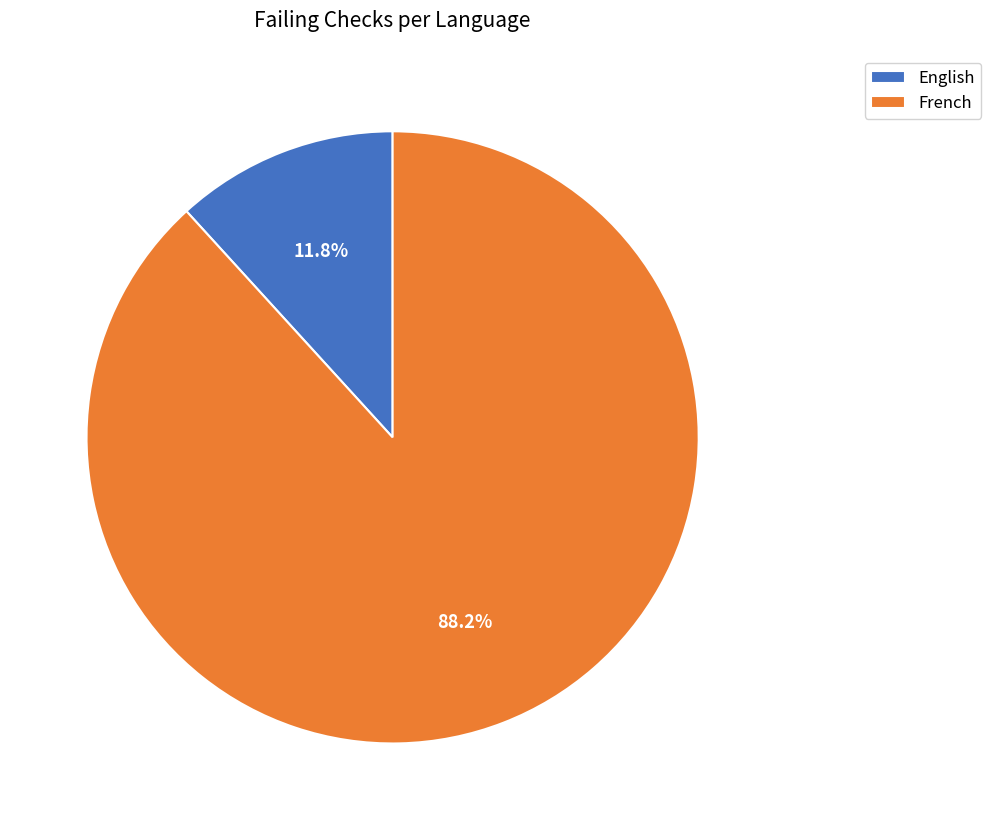

What is the total percentage of French and English?

100.0%